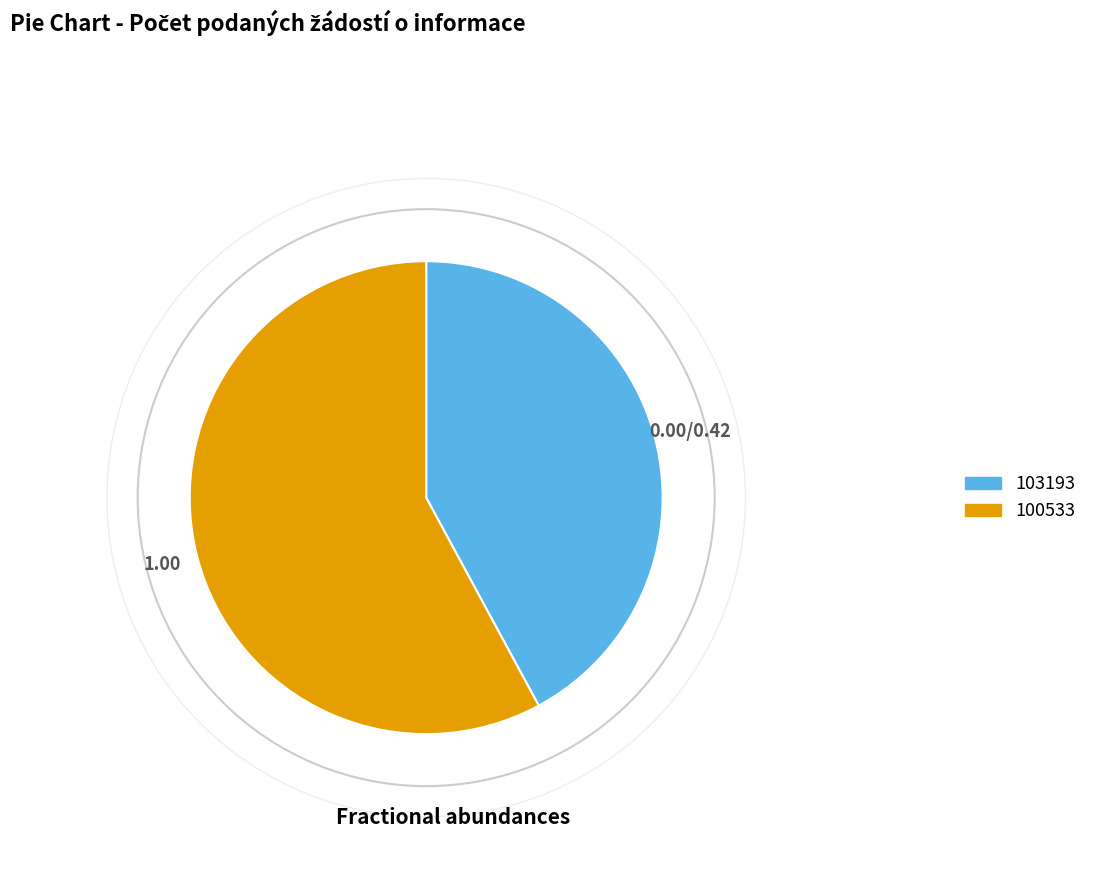

Rank the categories by value from lowest to highest.

103193, 100533